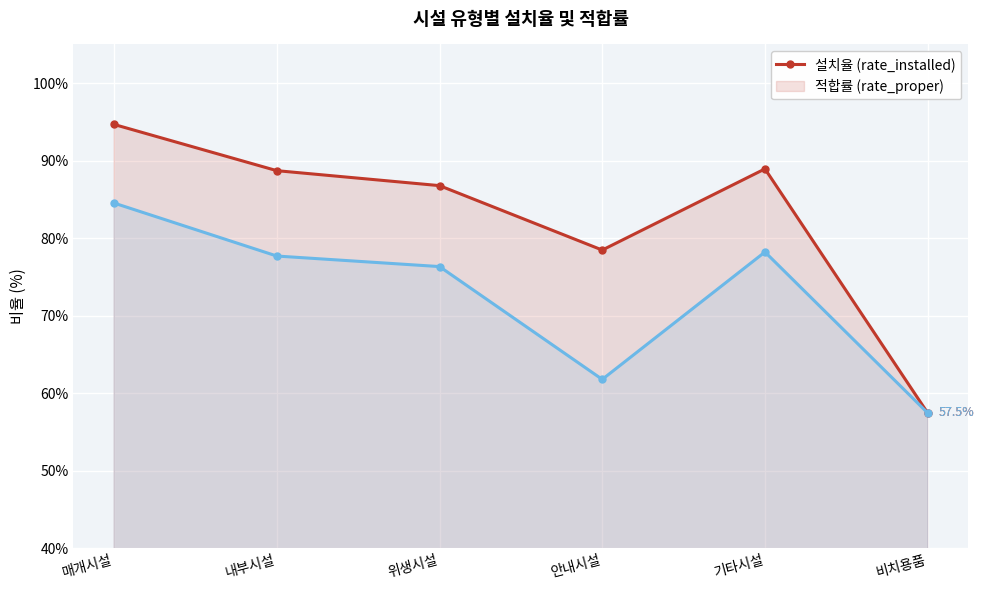

Does the chart display data point markers on the line(s)?

Yes